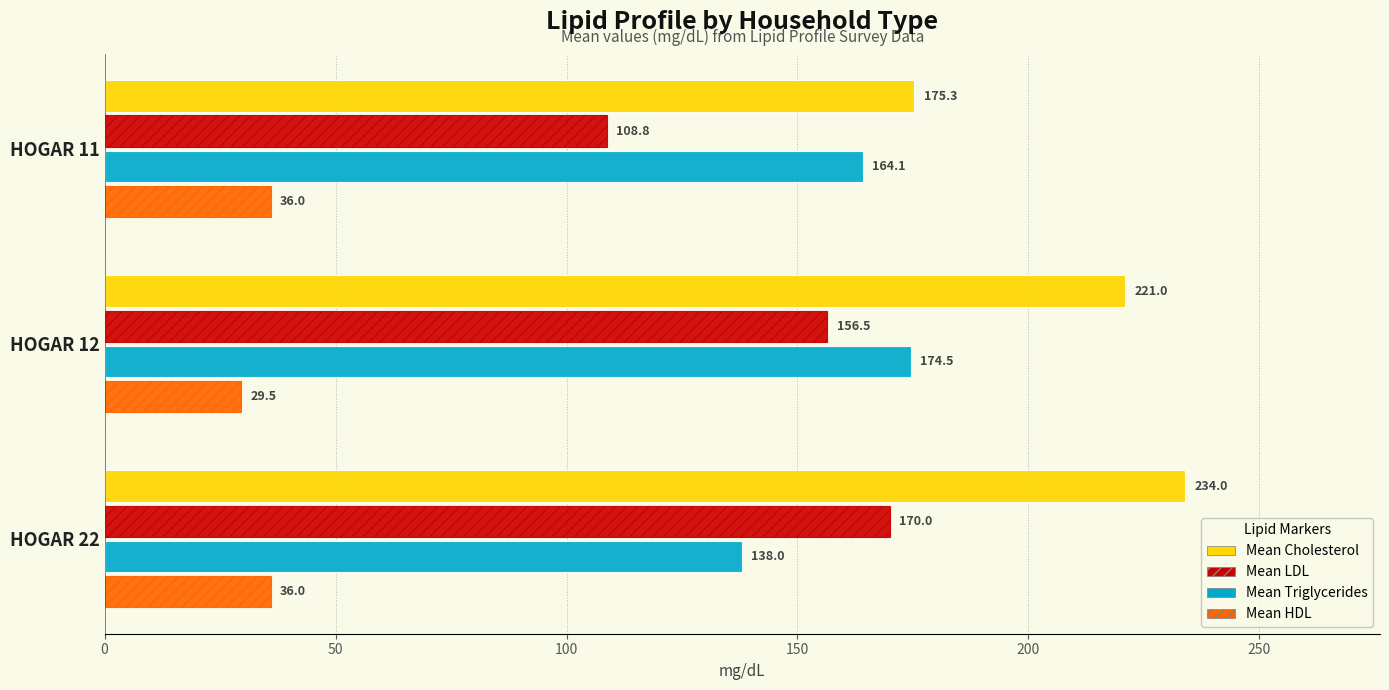

At how many categories does at least one series exceed 164?

3